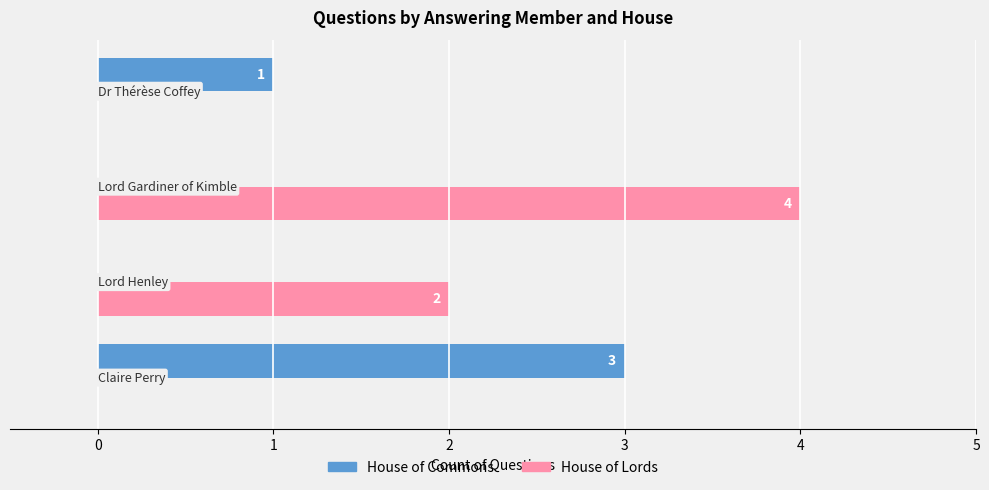

What is the sum of all House of Commons values?

4